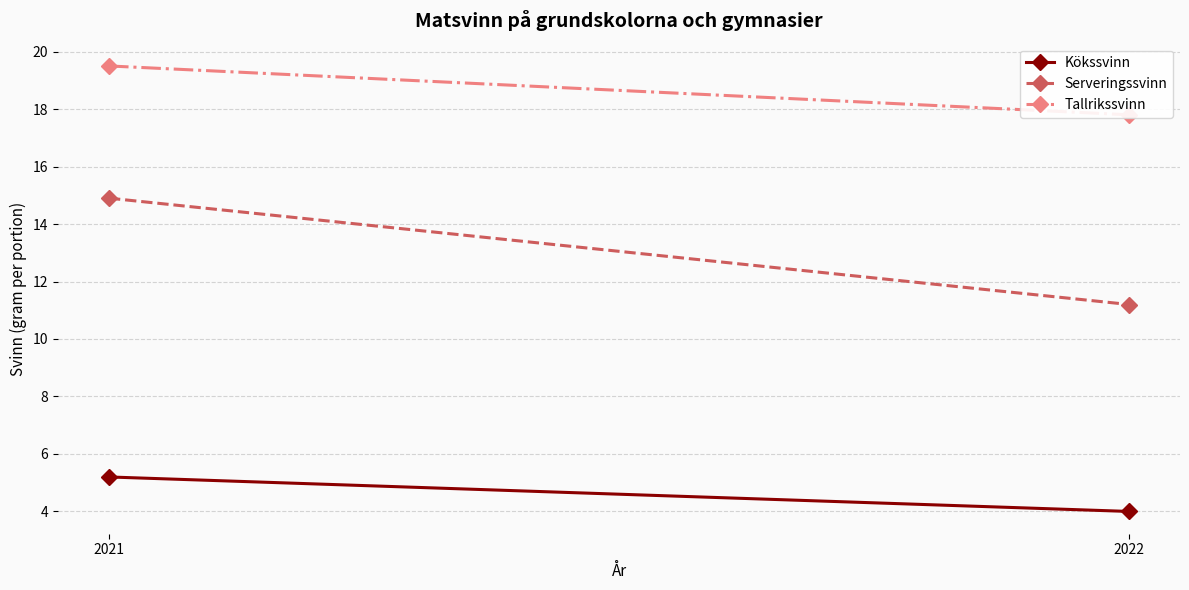

Rank the series by their average value, from highest to lowest.

Tallrikssvinn, Serveringssvinn, Kökssvinn